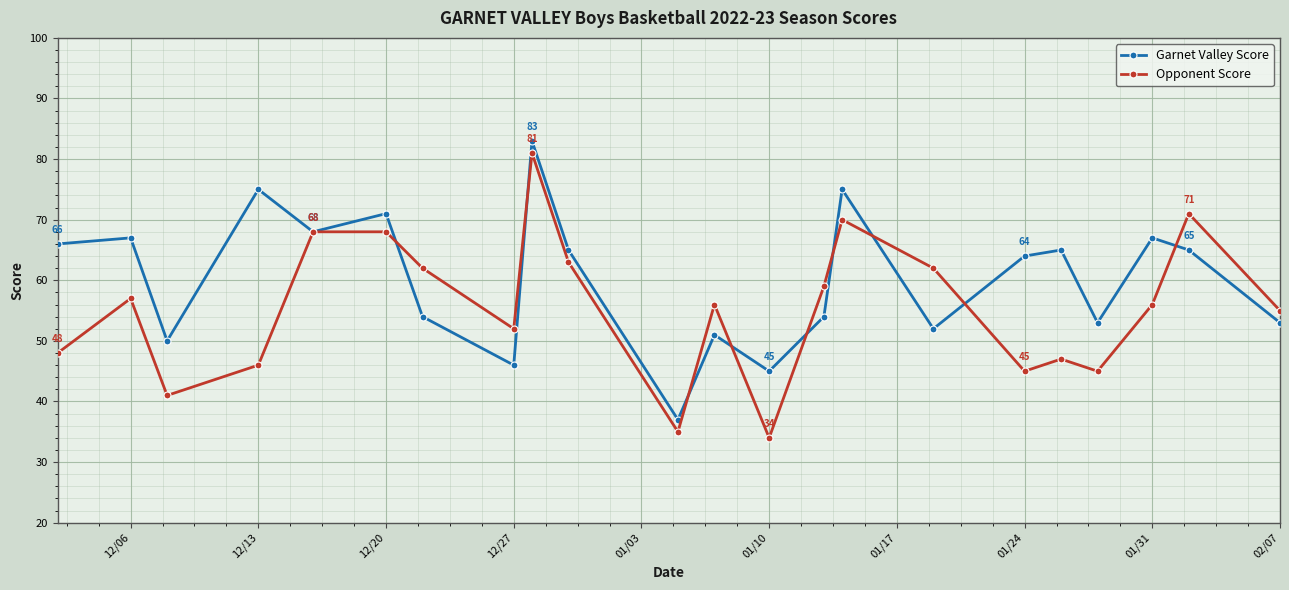

What is the sum of all Opponent Score values?

1221